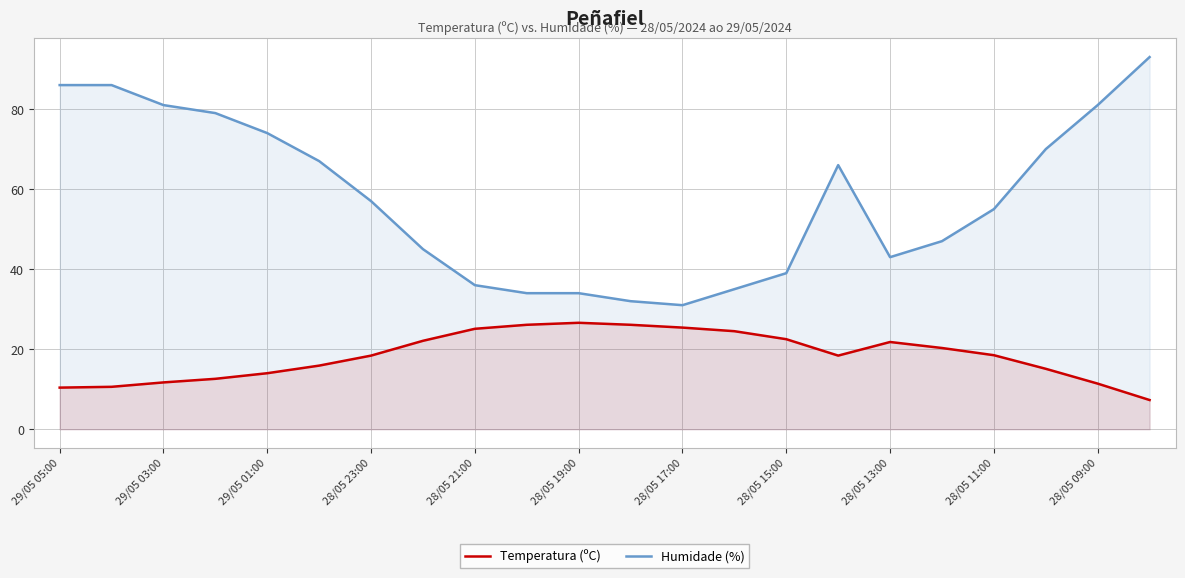

Which series has the largest total across all categories?

Humidade (%)